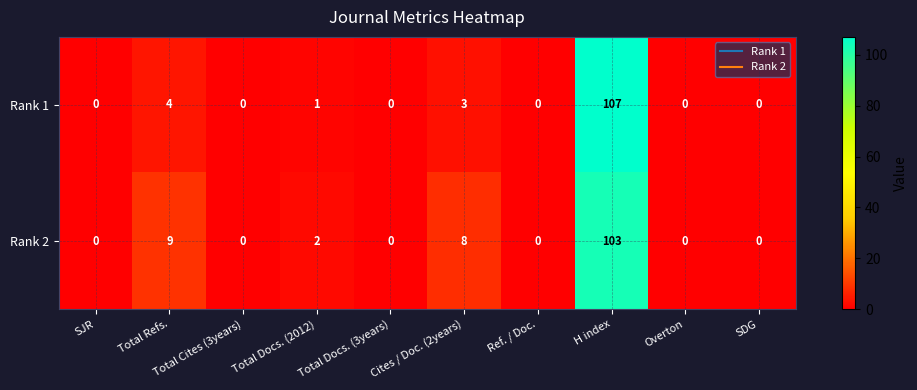

How many distinct data groups are displayed?

2